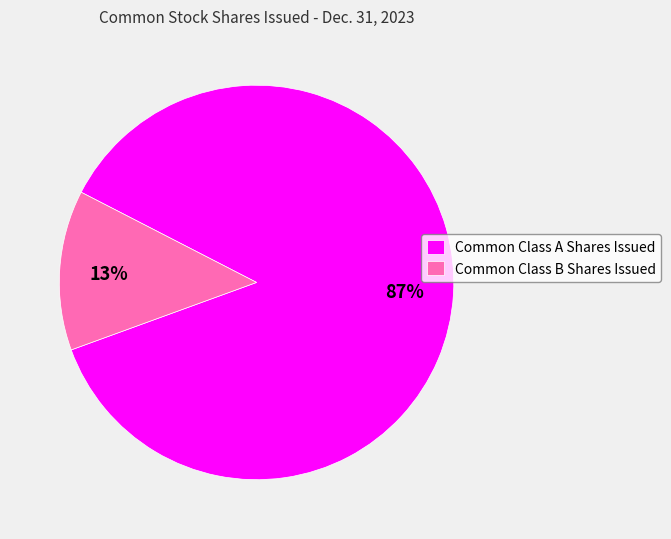

Do Common Class B Shares Issued and Common Class A Shares Issued together represent more than half of the pie?

Yes